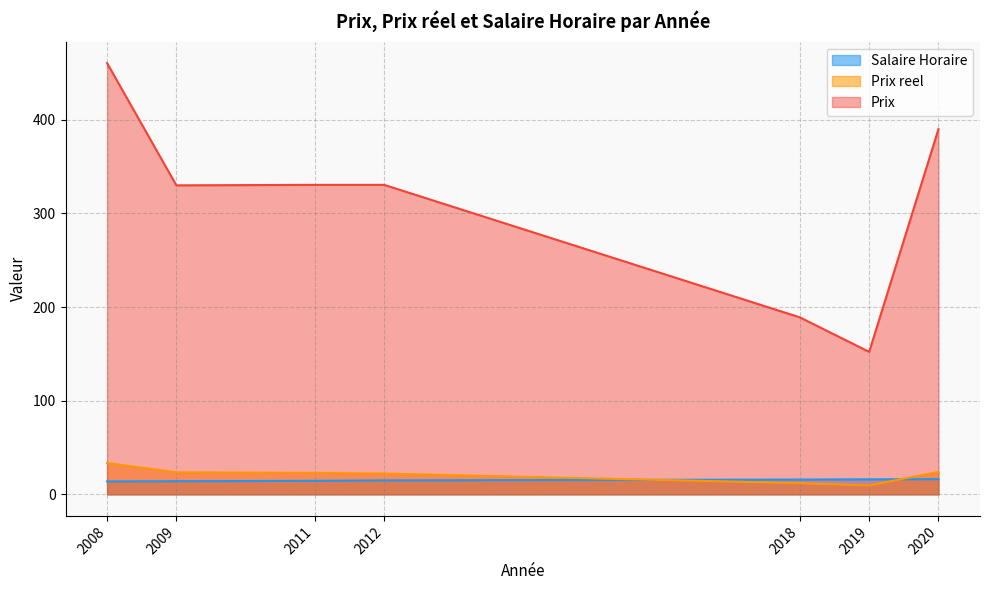

The value of Salaire Horaire at 2018 is 15.8. True or false?

True